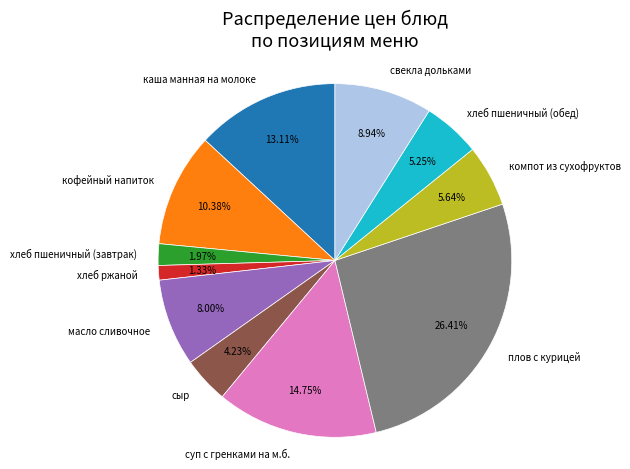

How many slices are in this pie chart?

11